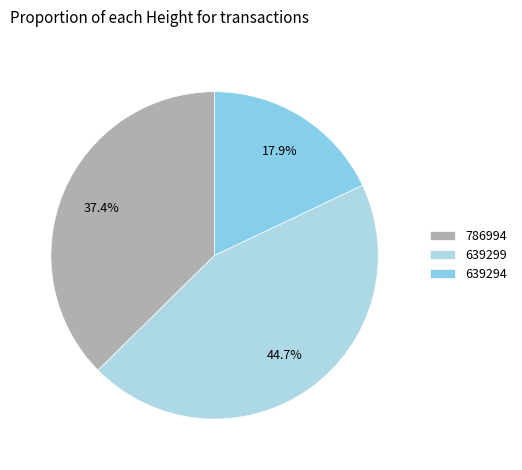

Is the sum of 639299 and 786994 greater than half?

Yes